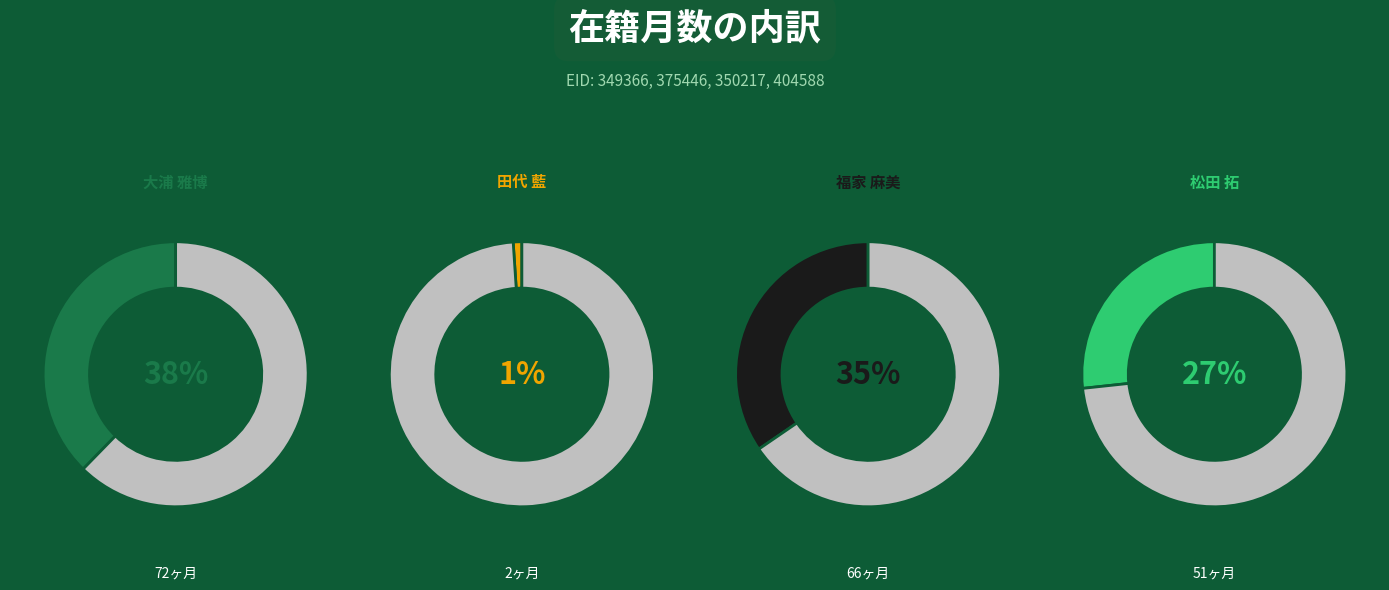

Rank the categories by value from lowest to highest.

田代 藍, 松田 拓, 福家 麻美, 大浦 雅博